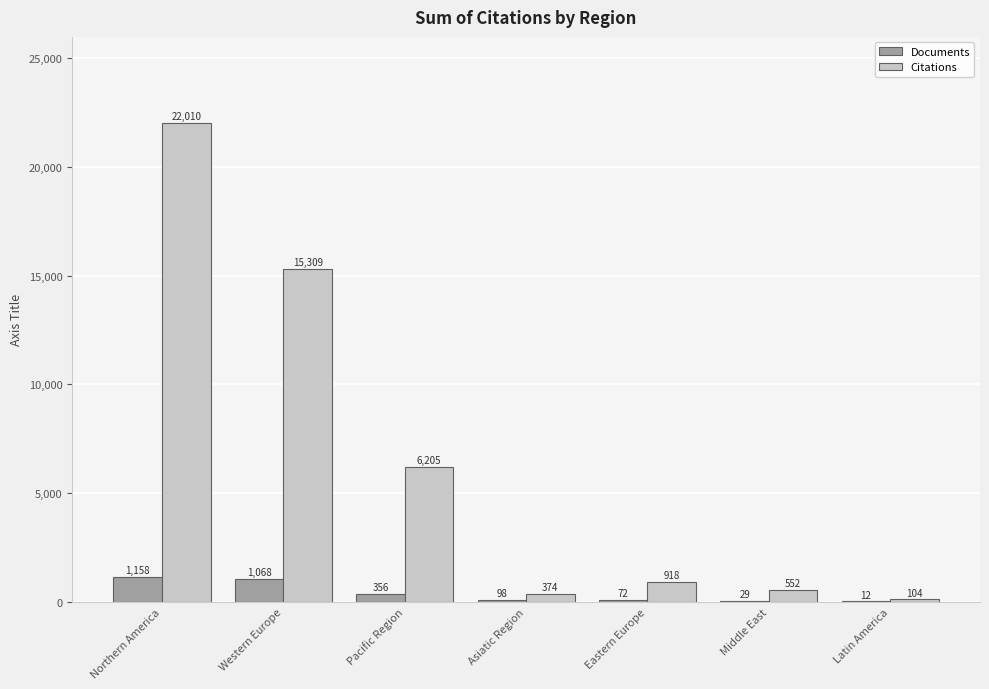

What is the maximum value for Citations?

22010